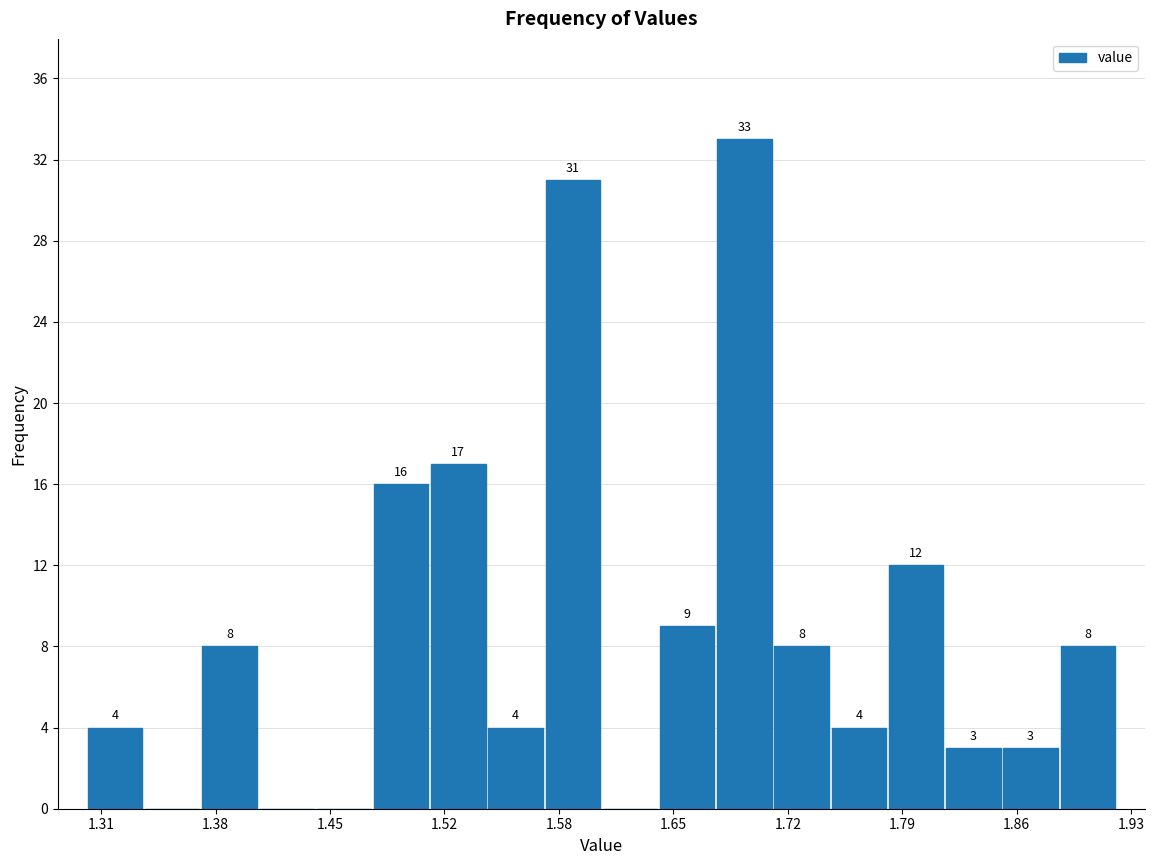

Read against the x-axis, roughly where is the centre of the tallest bar?

1.70